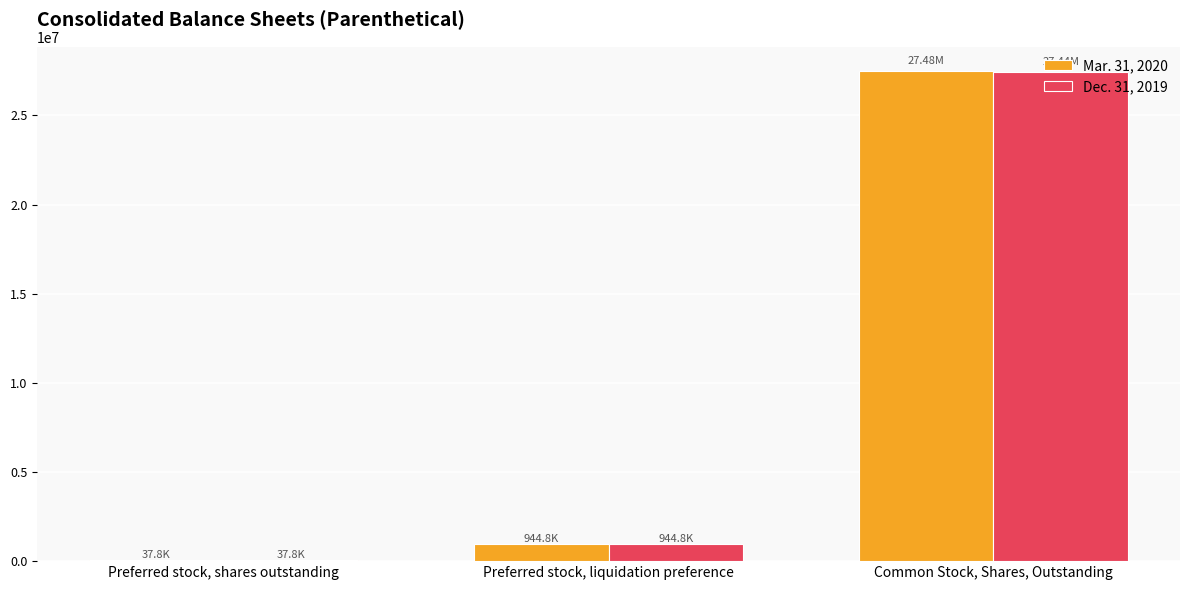

Count the number of categories in the chart.

3